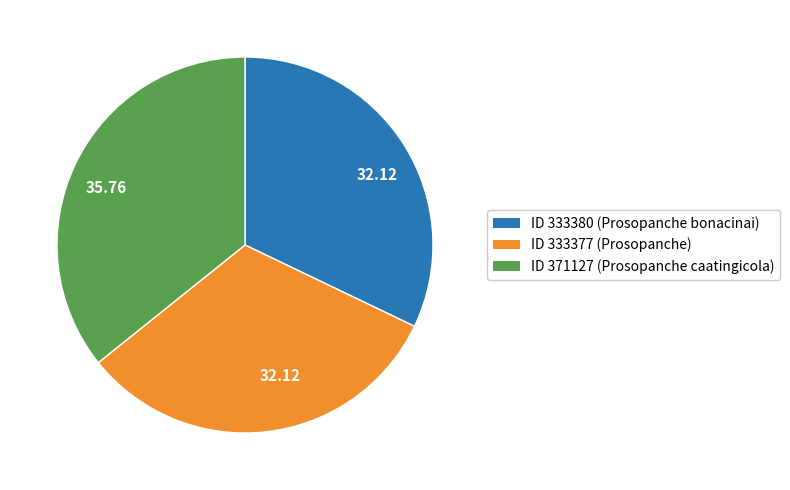

What is the ratio of the value at ID 333380 (Prosopanche bonacinai) to the value at ID 371127 (Prosopanche caatingicola)?

0.9